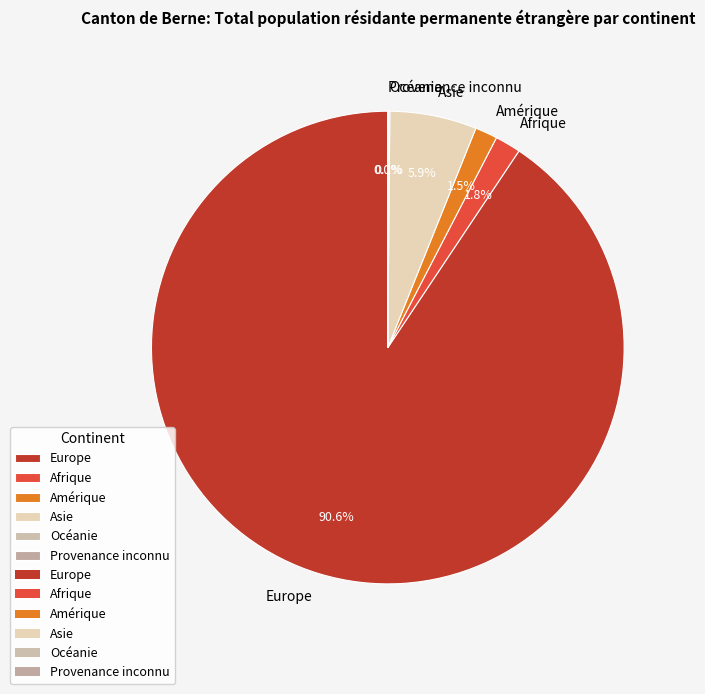

True or false: Asie accounts for 17% of the total.

False